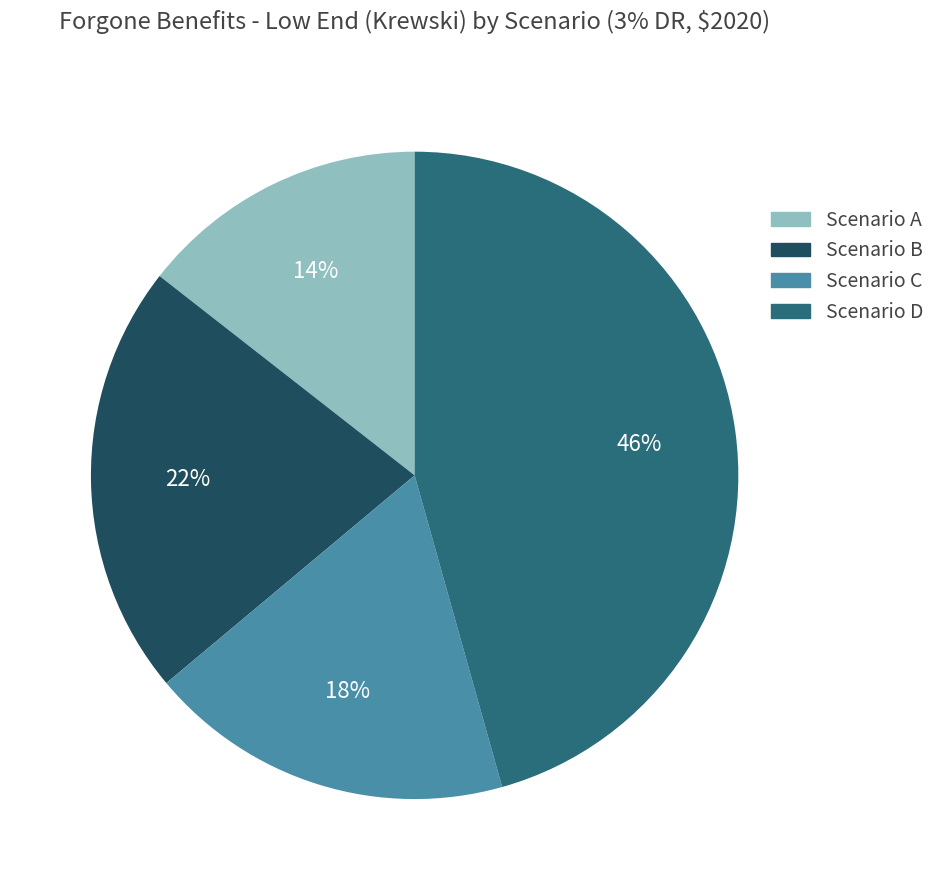

What is the largest slice in the pie chart?

Scenario D